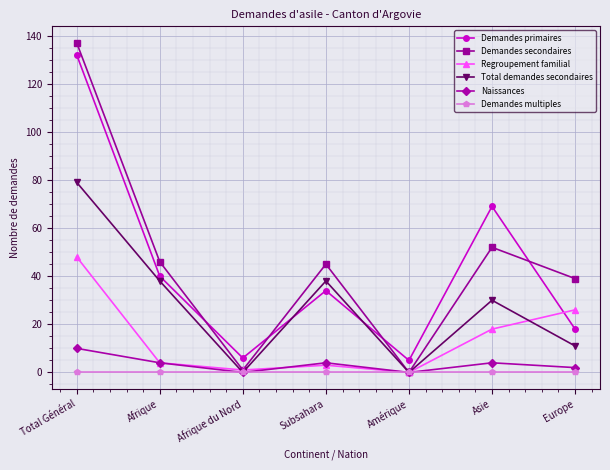

What is the maximum value shown in the chart?

137